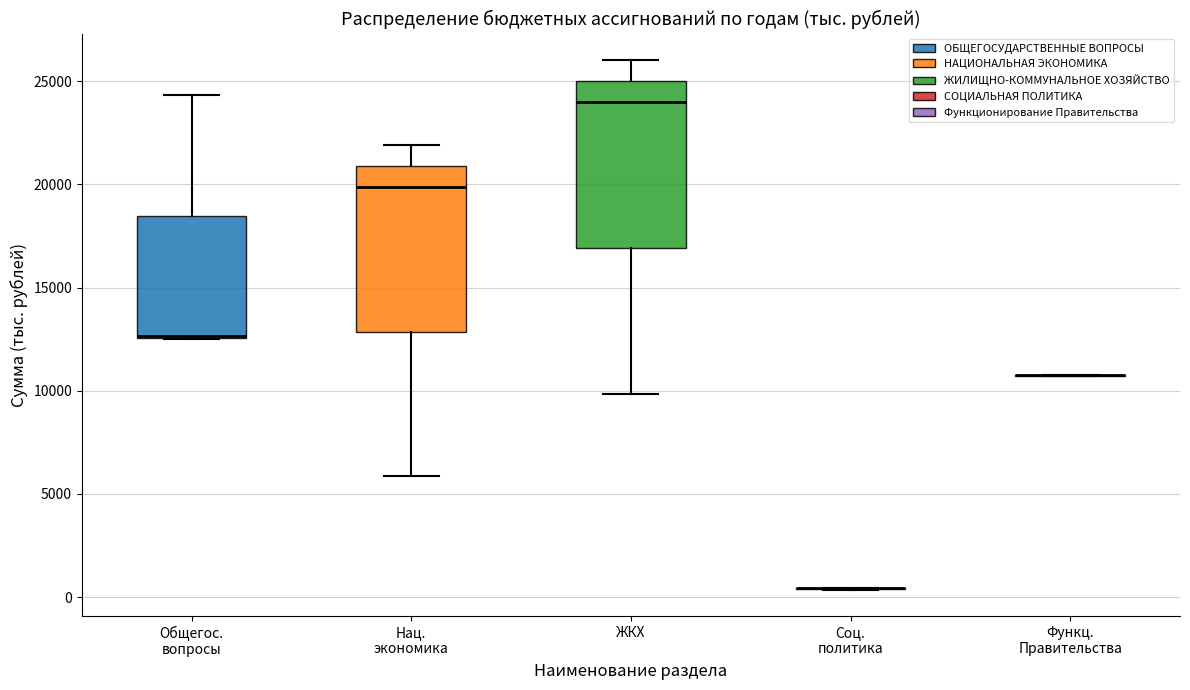

Reading left to right, read every box against the y-axis: the position of its median line, the range the box covers, and the ends of its whiskers. The values are not printed on the chart, so give them approximately, as read against the axis.

Общегос. вопросы: median 12500 (drawn on the box's lower edge), box 12500 to 18500, whiskers 12500 to 24500
Нац. экономика: median 20000, box 13000 to 21000, whiskers 6000 to 22000
ЖКХ: median 24000, box 17000 to 25000, whiskers 10000 to 26000
Соц. политика: box collapsed to a line at 500, whiskers 500 to 500
Функц. Правительства: box collapsed to a line at 11000, whiskers 10500 to 11000